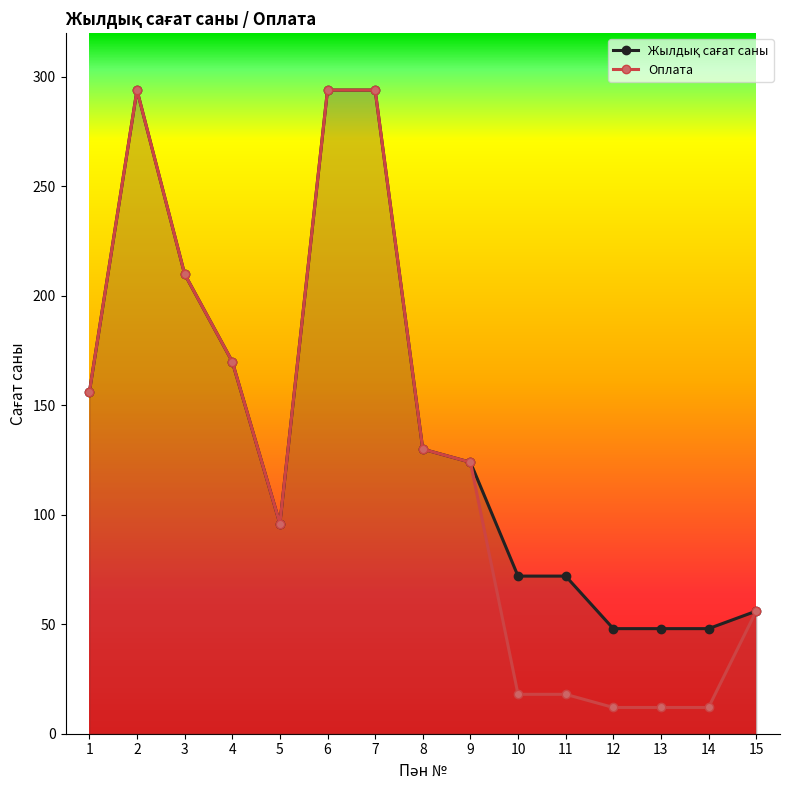

Where does the Оплата series first go above 124?

1